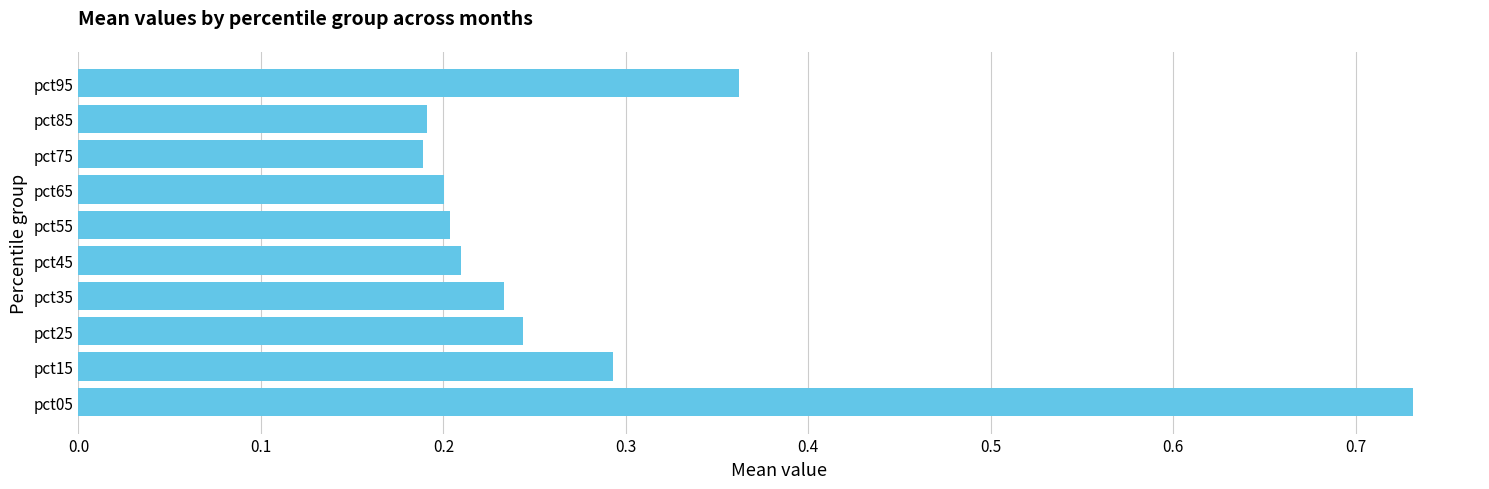

At which category does the chart reach its peak across all series?

pct05